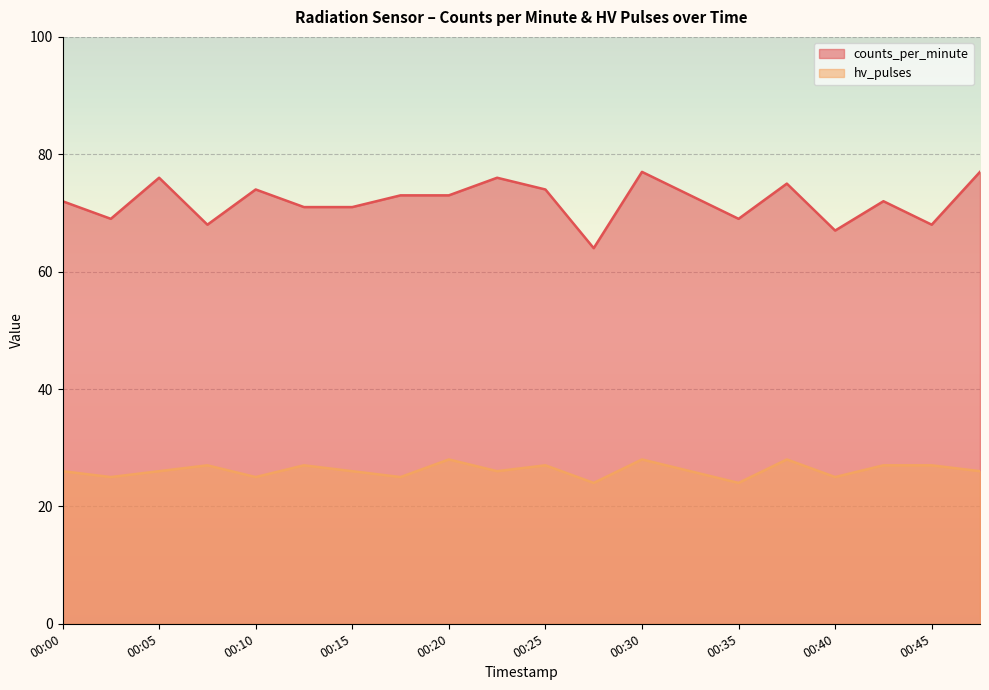

What is the approximate value of counts_per_minute at 00:17, to the nearest 5?

75